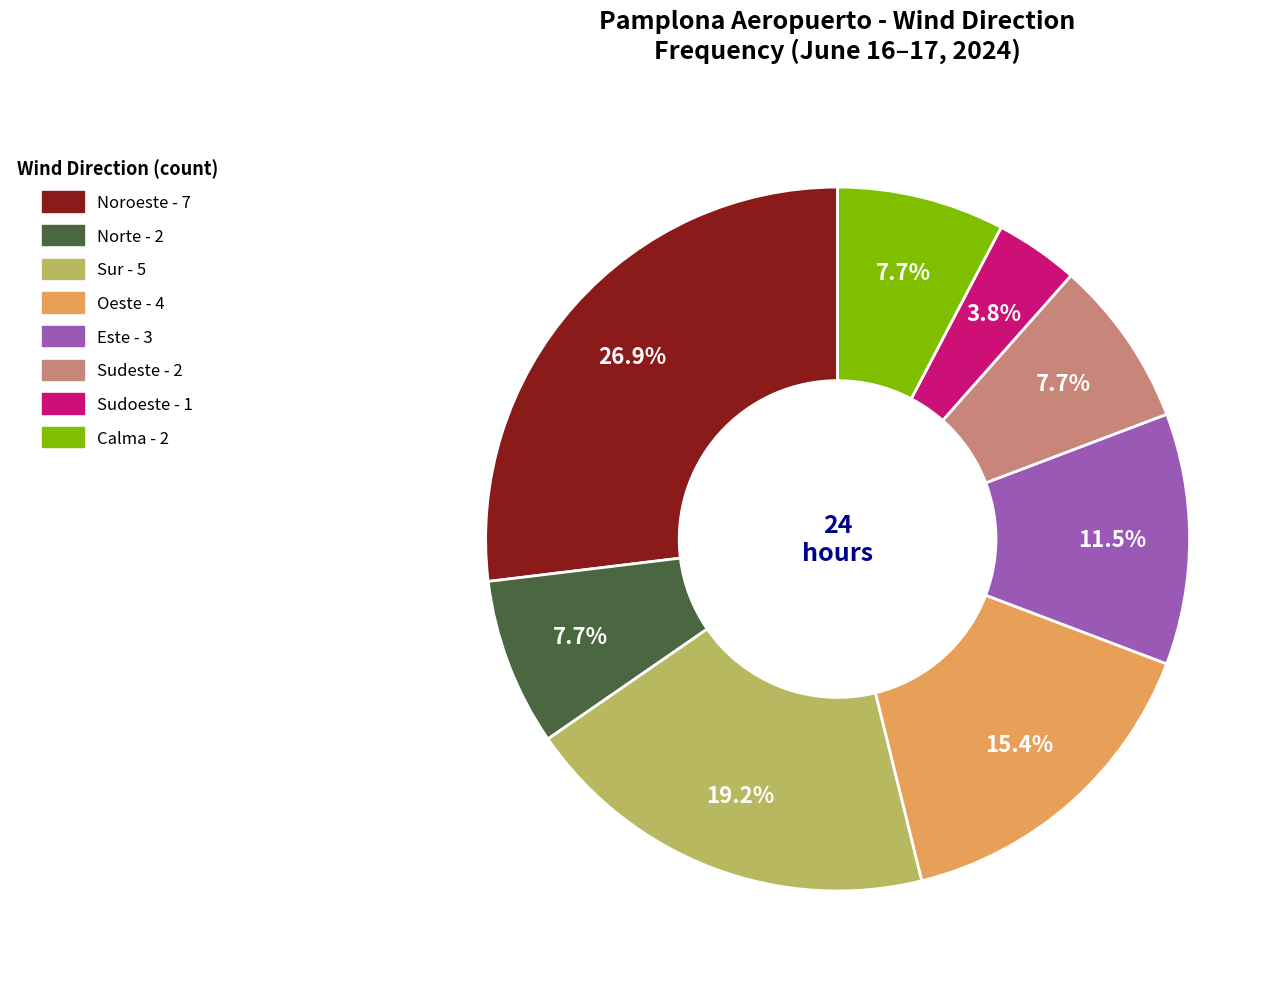

Which category has the smallest portion of the pie?

Sudoeste